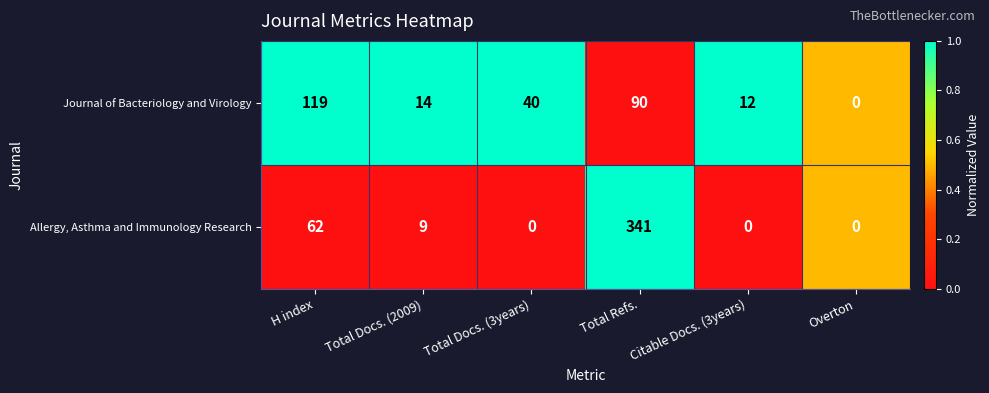

Which series changed the most between H index and Total Docs. (3years)?

Journal of Bacteriology and Virology